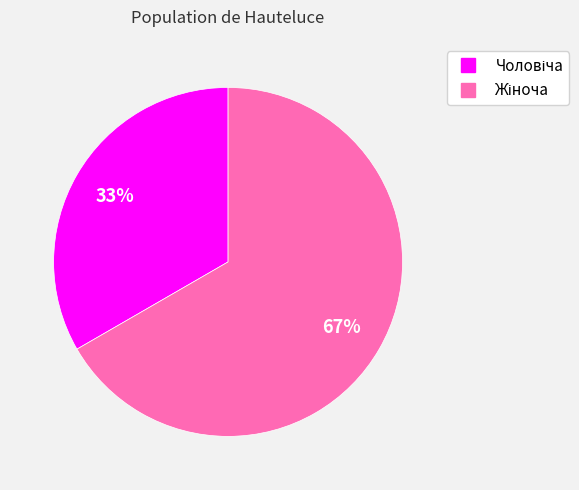

To the nearest percent, what is the average slice percentage?

50%